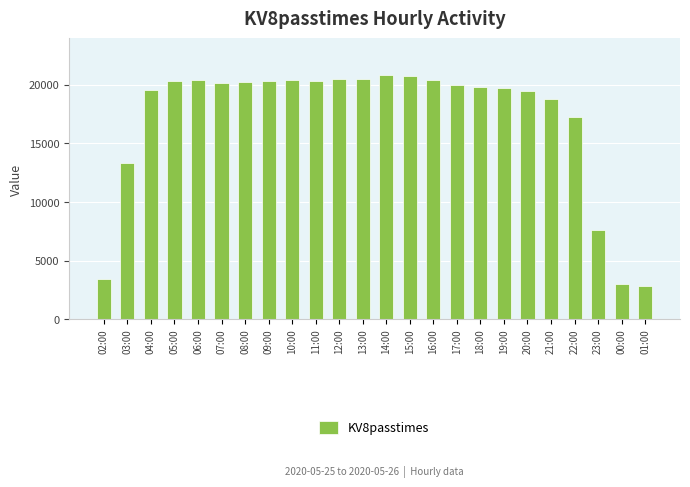

The value at 12:00 is 20519. True or false?

True